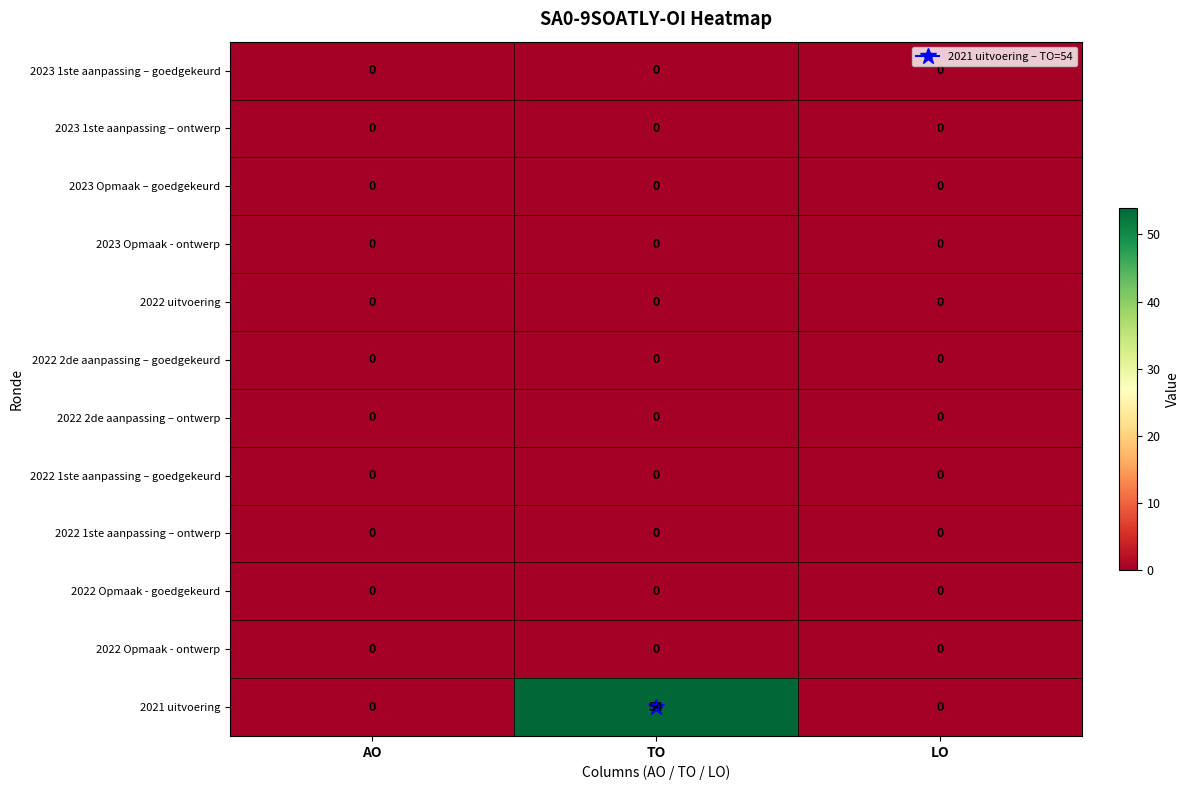

Between AO and TO, which series saw the biggest shift?

2021 uitvoering